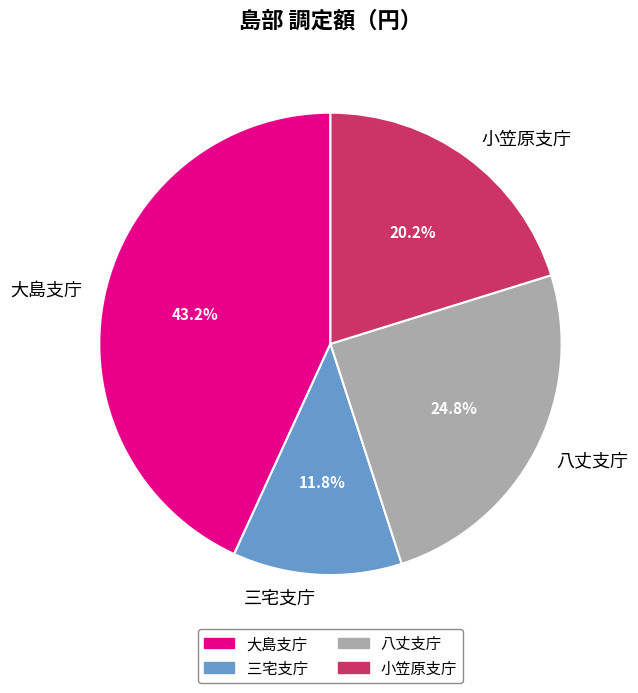

To the nearest percent, what is the difference between the largest and smallest slice percentages?

31%